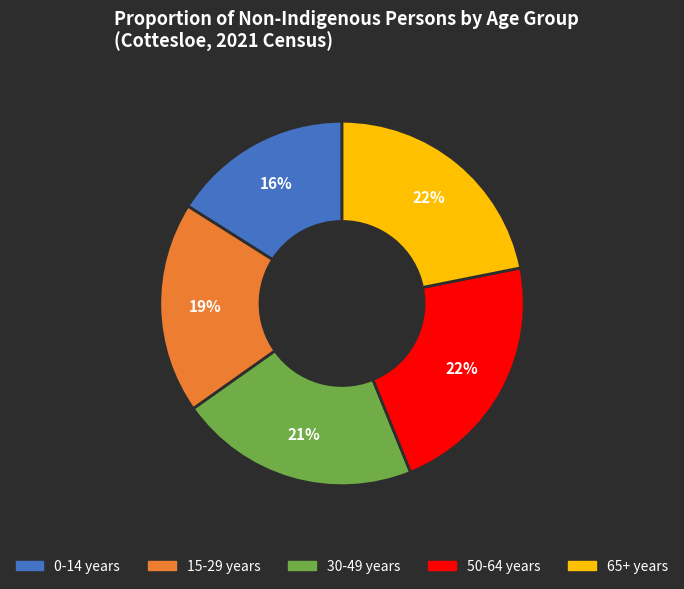

To the nearest percent, what is the average slice percentage?

20%